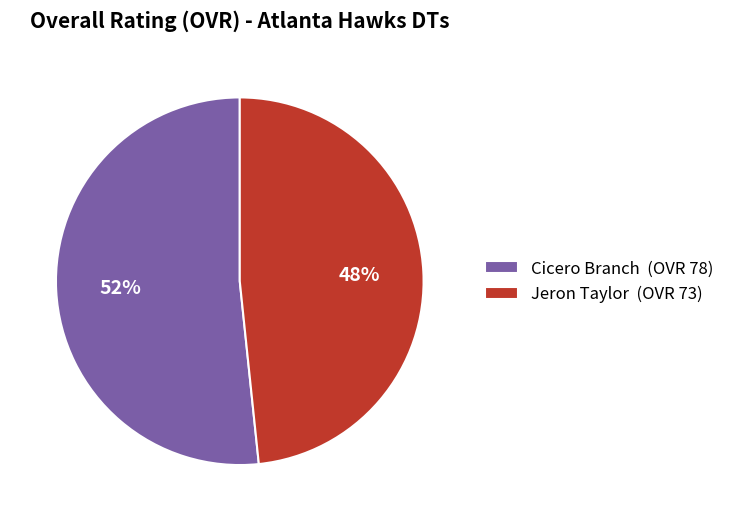

To the nearest percent, what is the combined percentage of Cicero Branch (OVR 78) and Jeron Taylor (OVR 73)?

100%